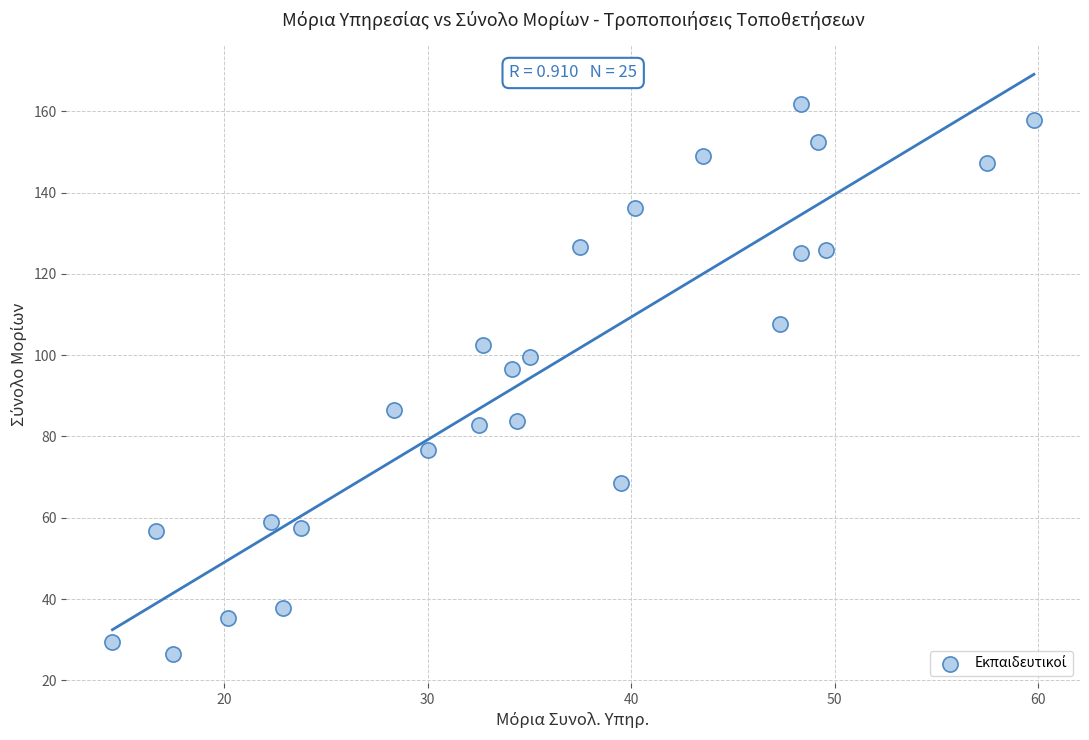

What is the range of Y values (max minus min)?

135.4